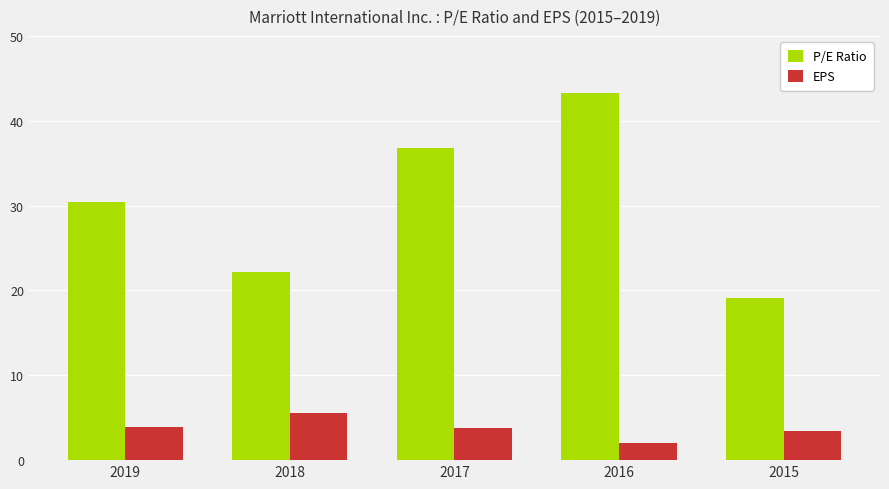

What is the difference between the maximum and minimum values in the P/E Ratio series?

24.1